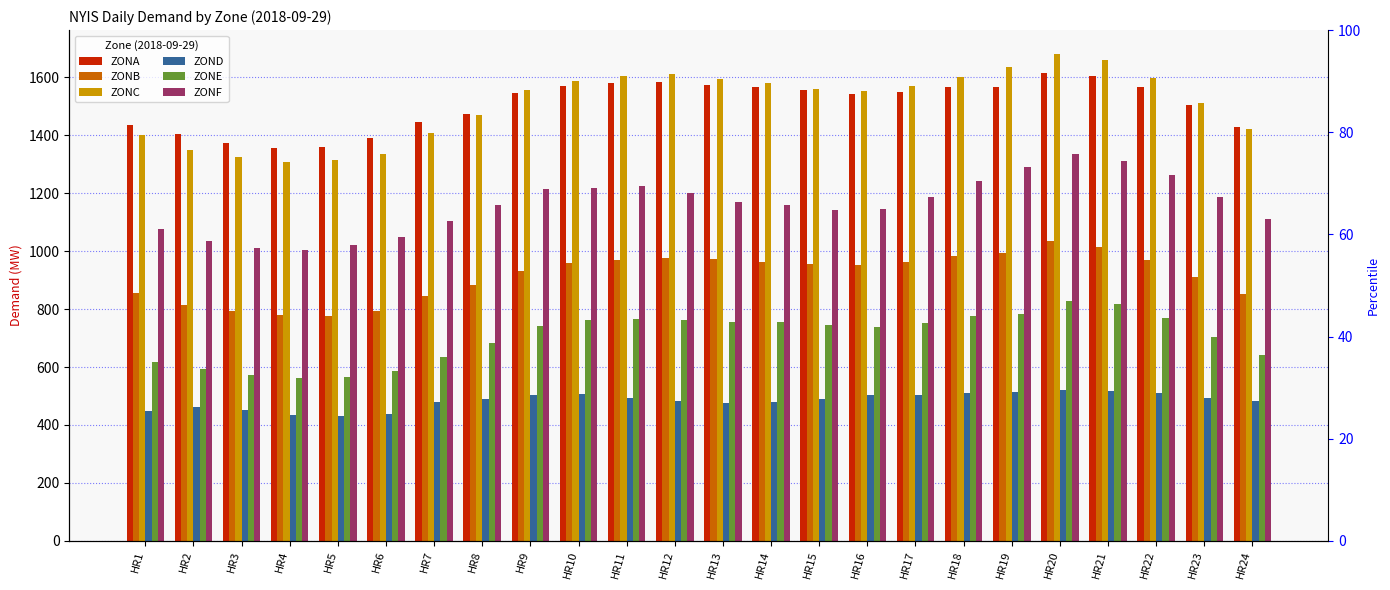

Is it true that ZONB equals 995 at HR19?

True